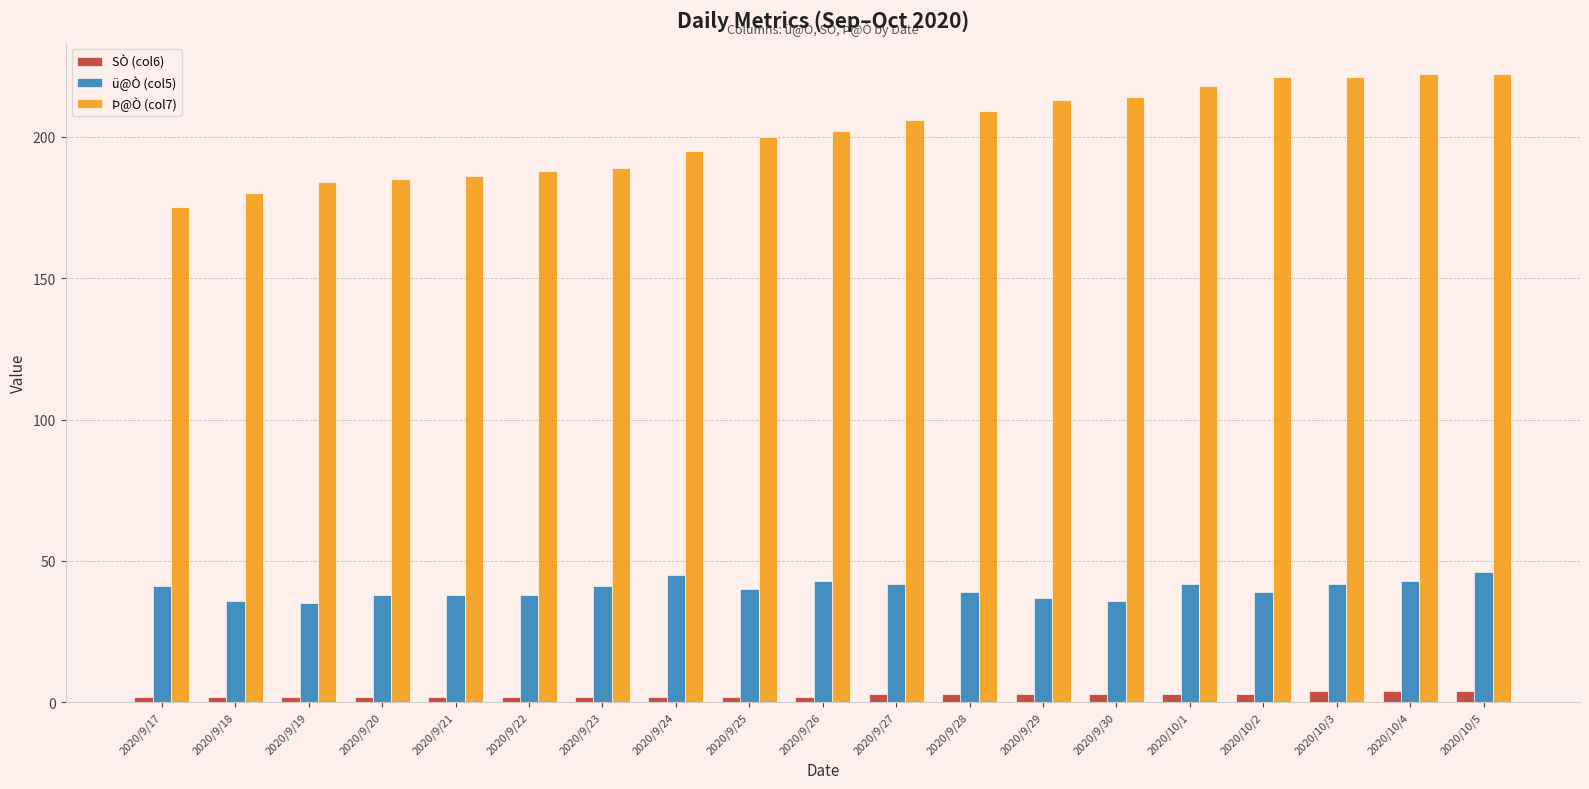

Rank the series by their maximum value, from highest to lowest.

Þ@Ò (col7), ü@Ò (col5), SÒ (col6)